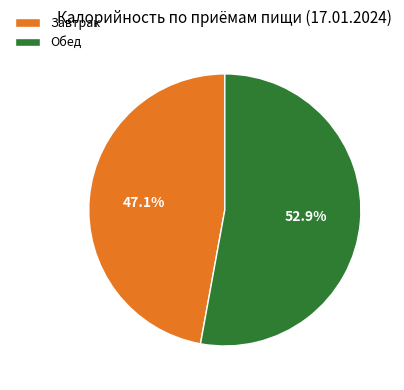

What is the total percentage of Завтрак and Обед?

100.0%